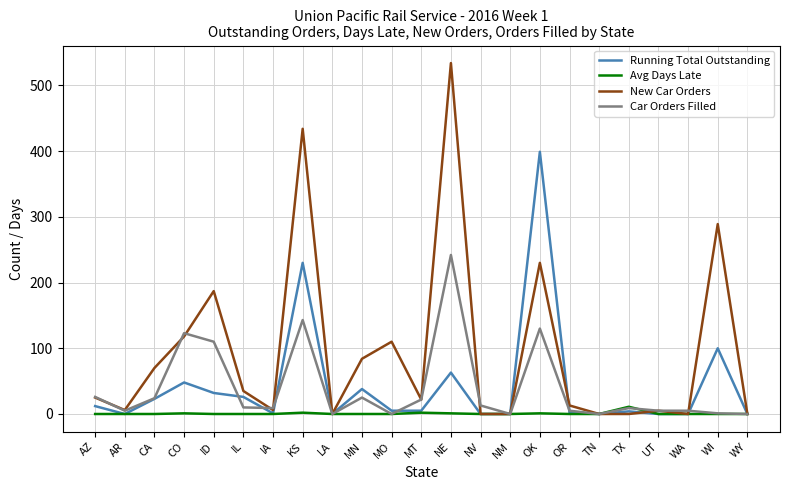

True or false: Running Total Outstanding has a value of 2 at OR.

True